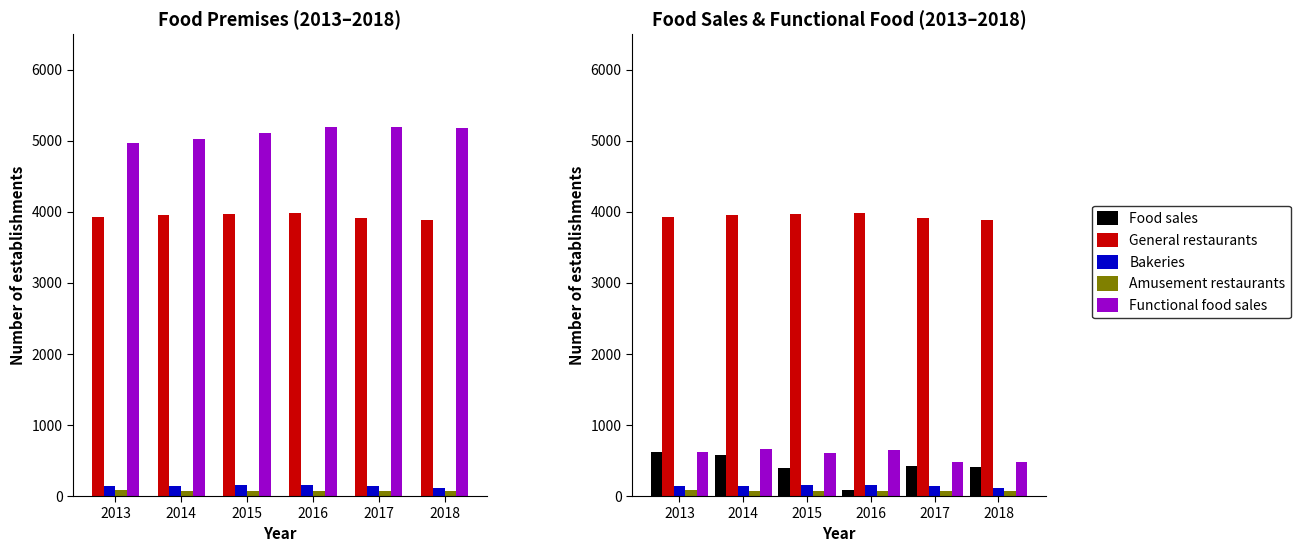

What is the approximate value of Functional food sales at 2013, to the nearest 5?

625